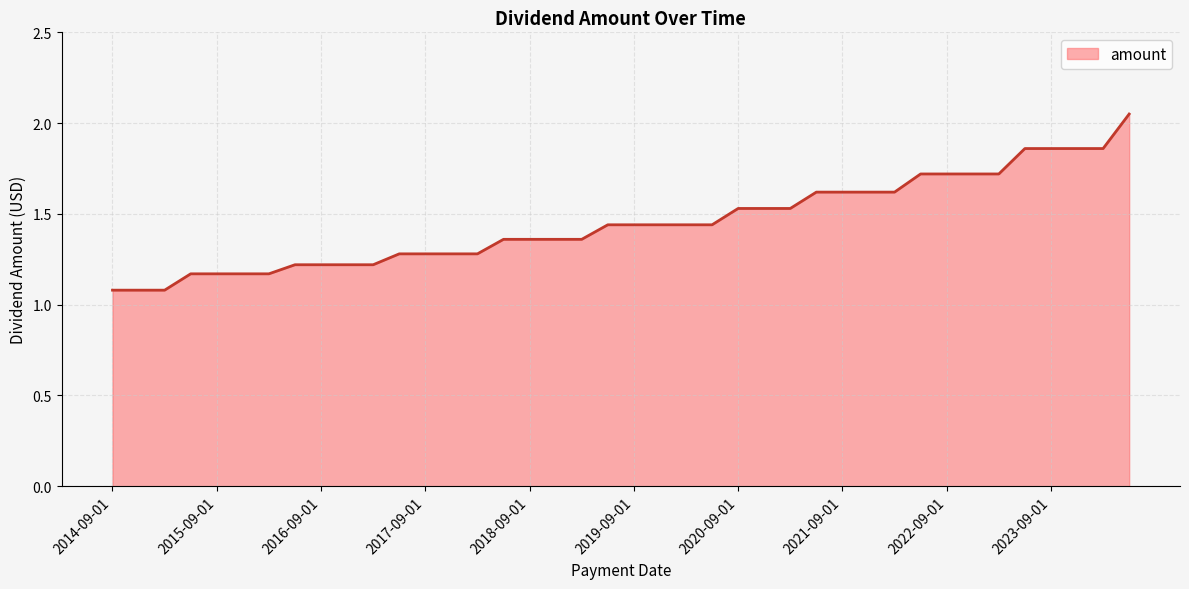

What is the minimum value shown in the chart?

1.1